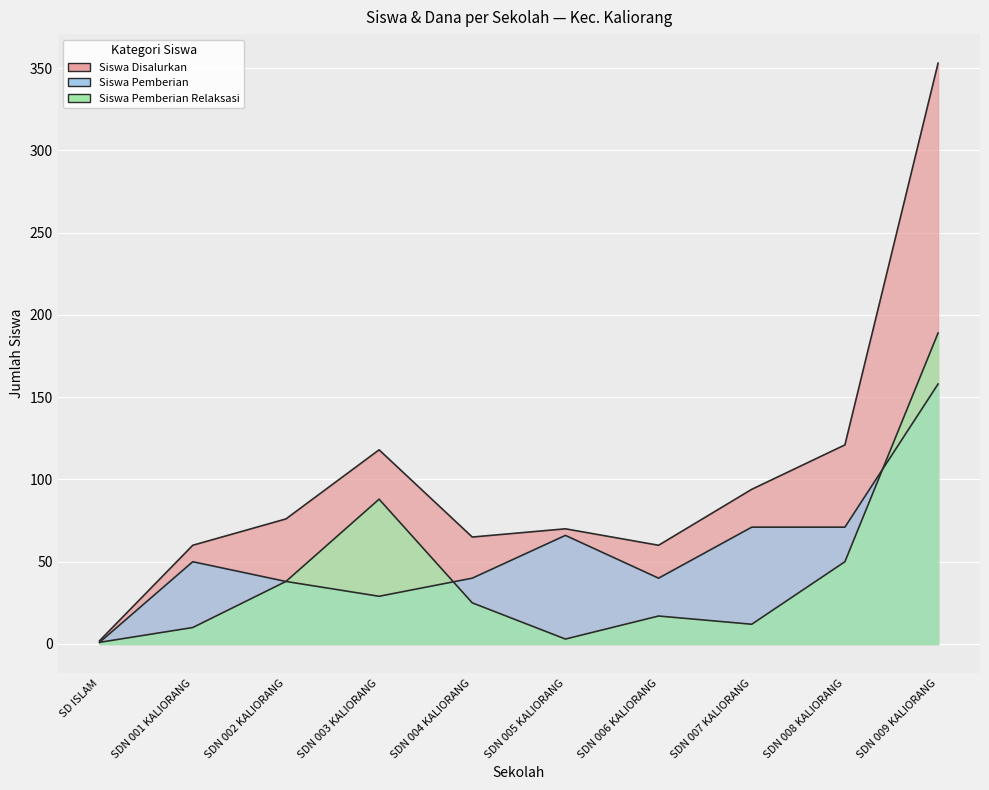

How many lines are shown in the chart?

3